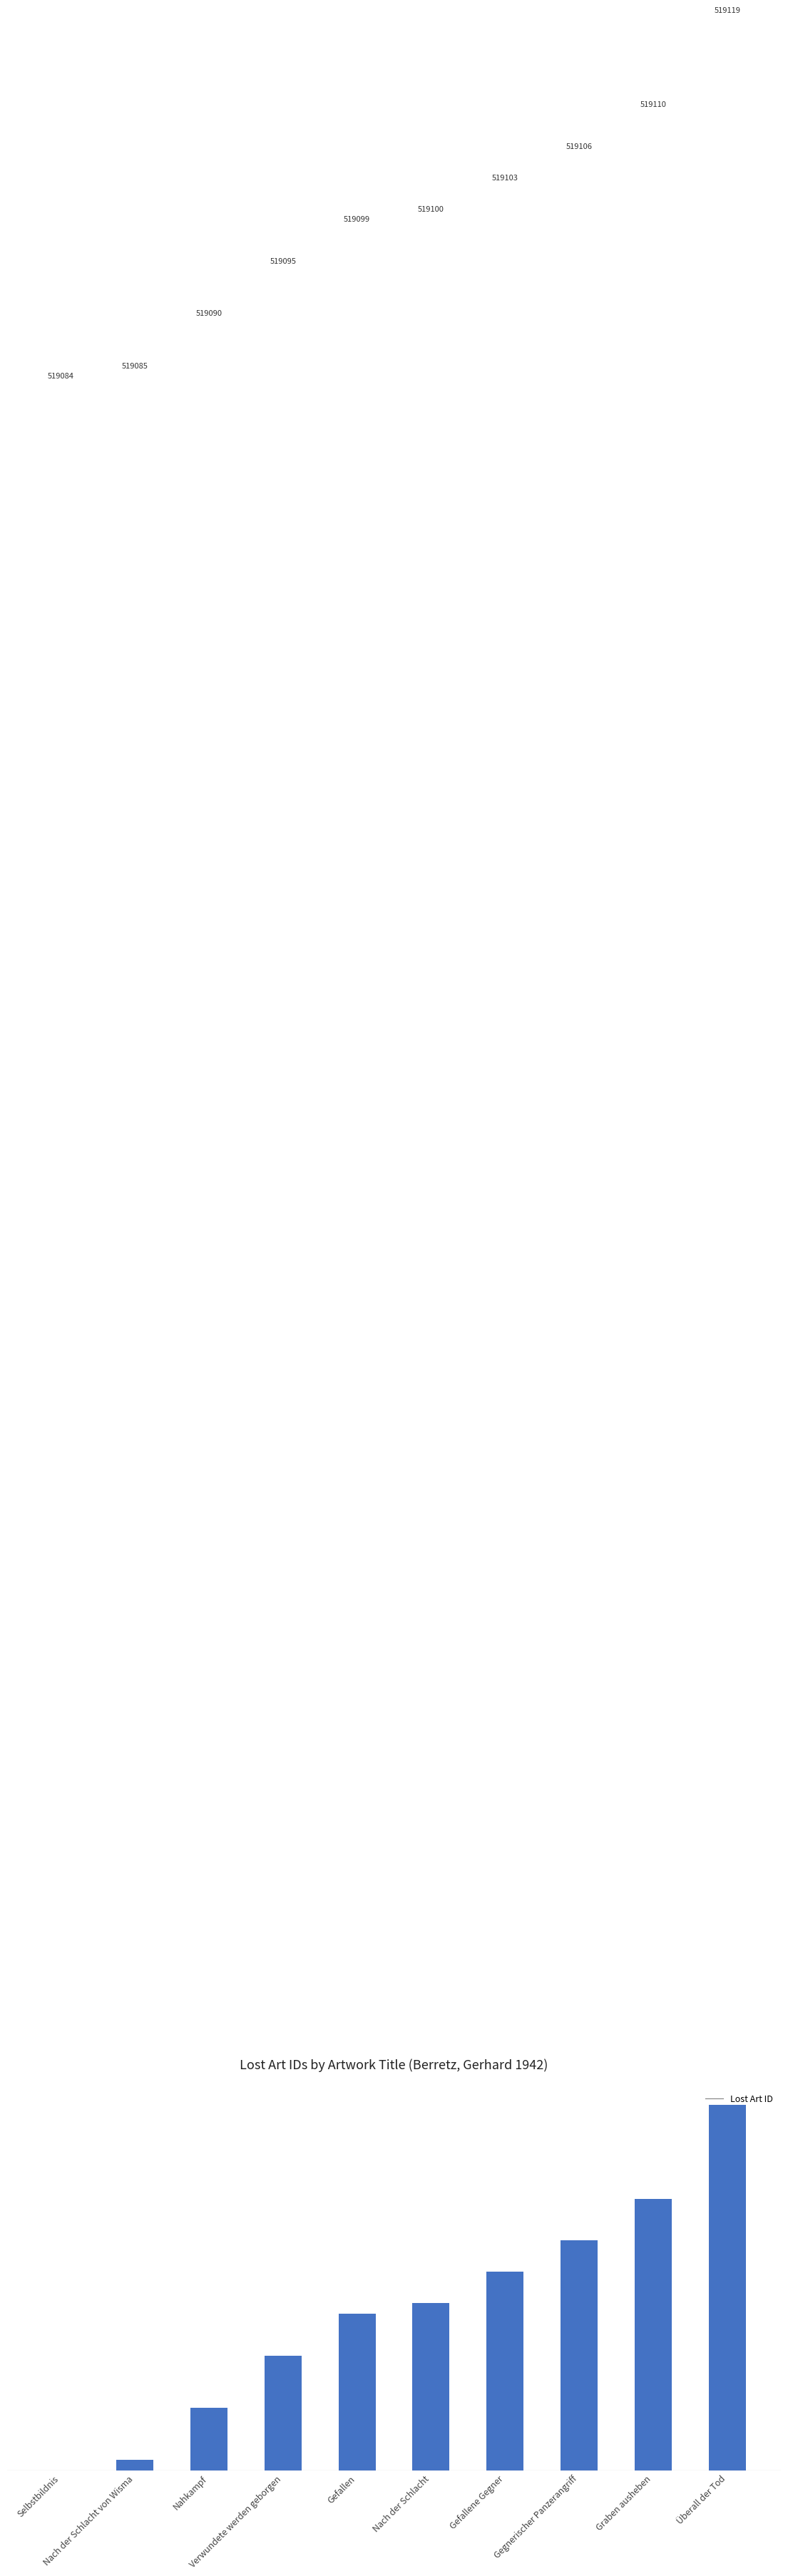

The chart shows a value of 32 at Gefallene Gegner. True or false?

False